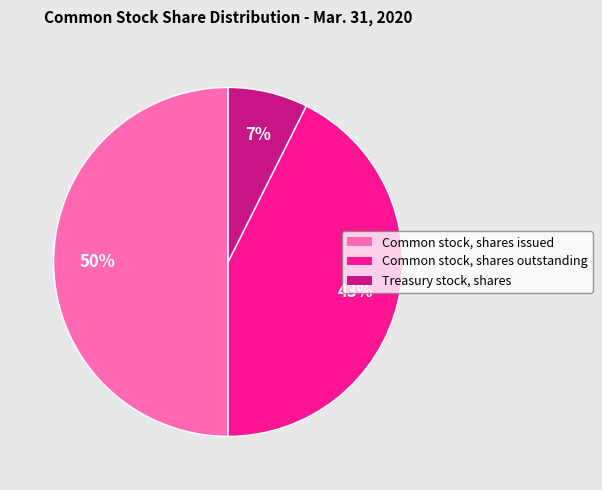

How many segments does this pie chart have?

3